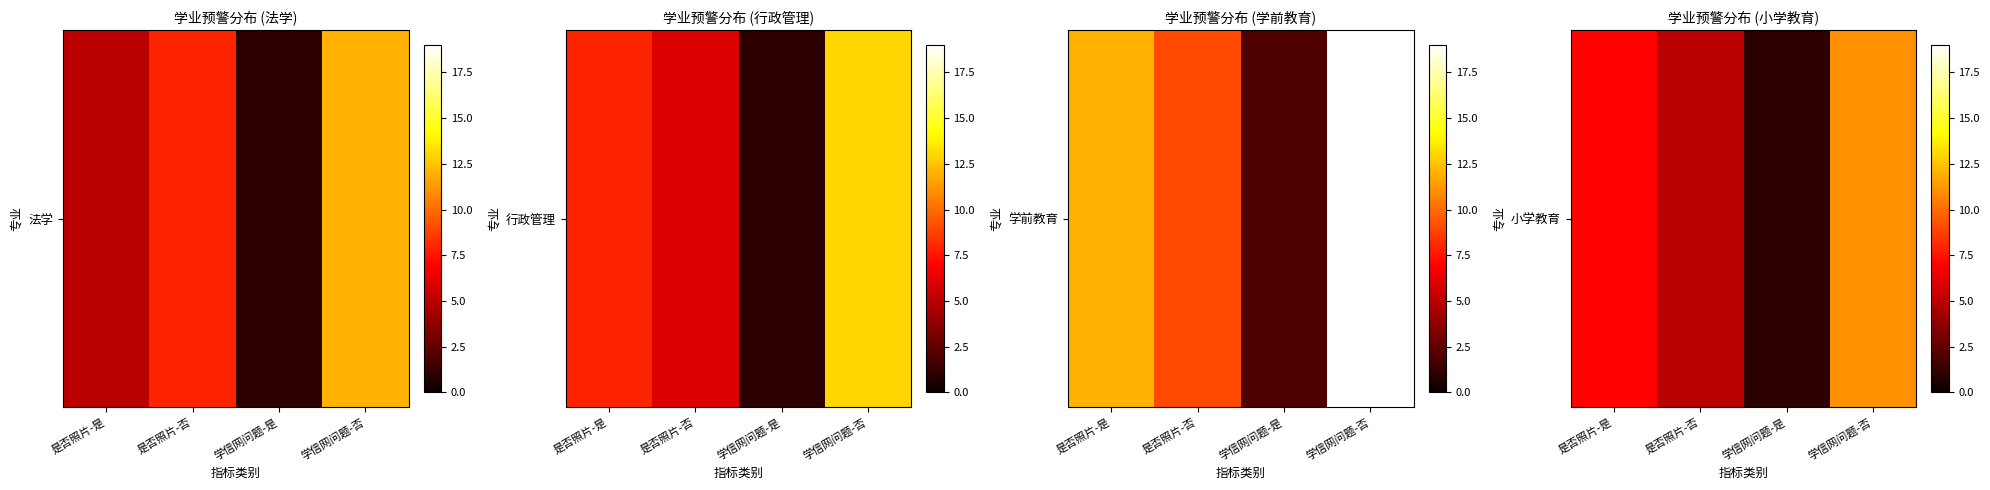

Which label corresponds to the smallest value in the chart?

学信网问题-是